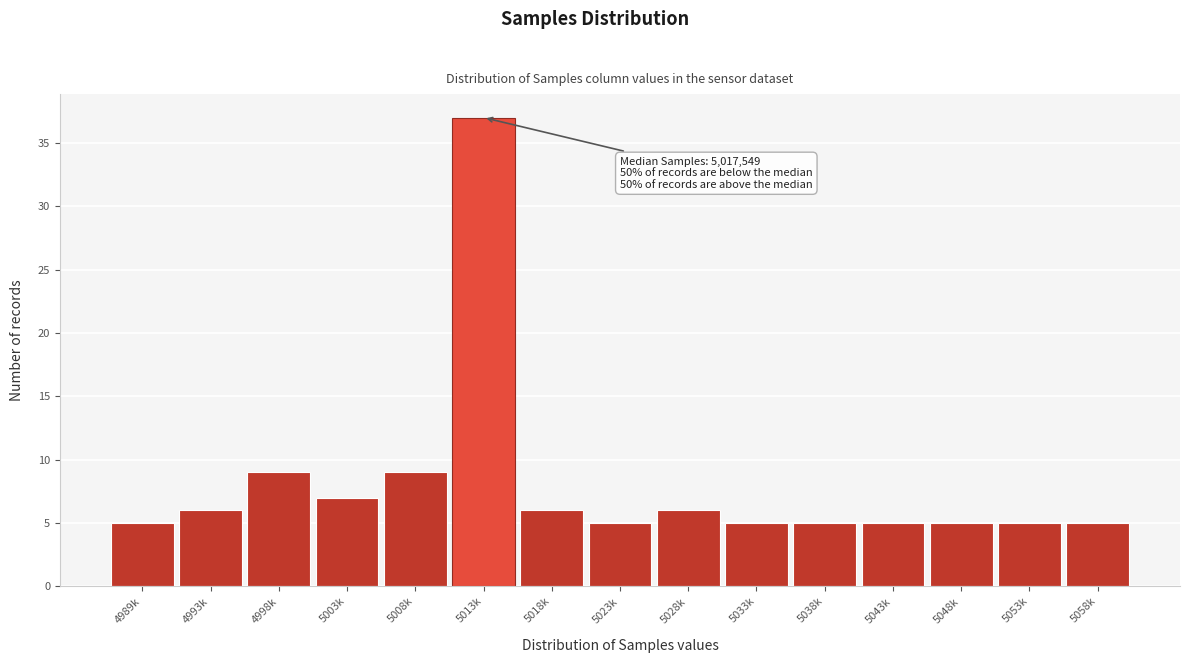

Reading left to right, transcribe all the data shown in this chart.

5	6	9	7	9	37	6	5	6	5	5	5	5	5	5